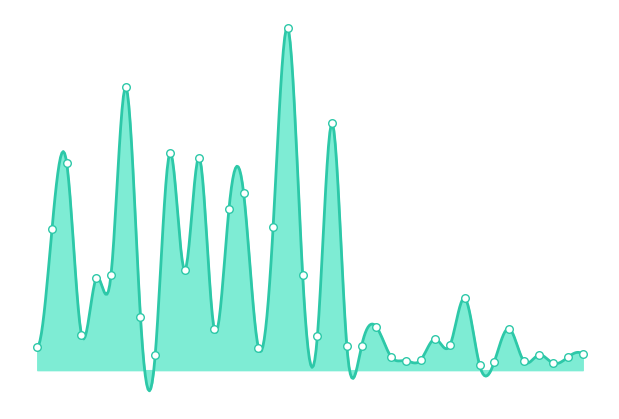

What is the ratio of the value at 15 to the value at 2?

1.3